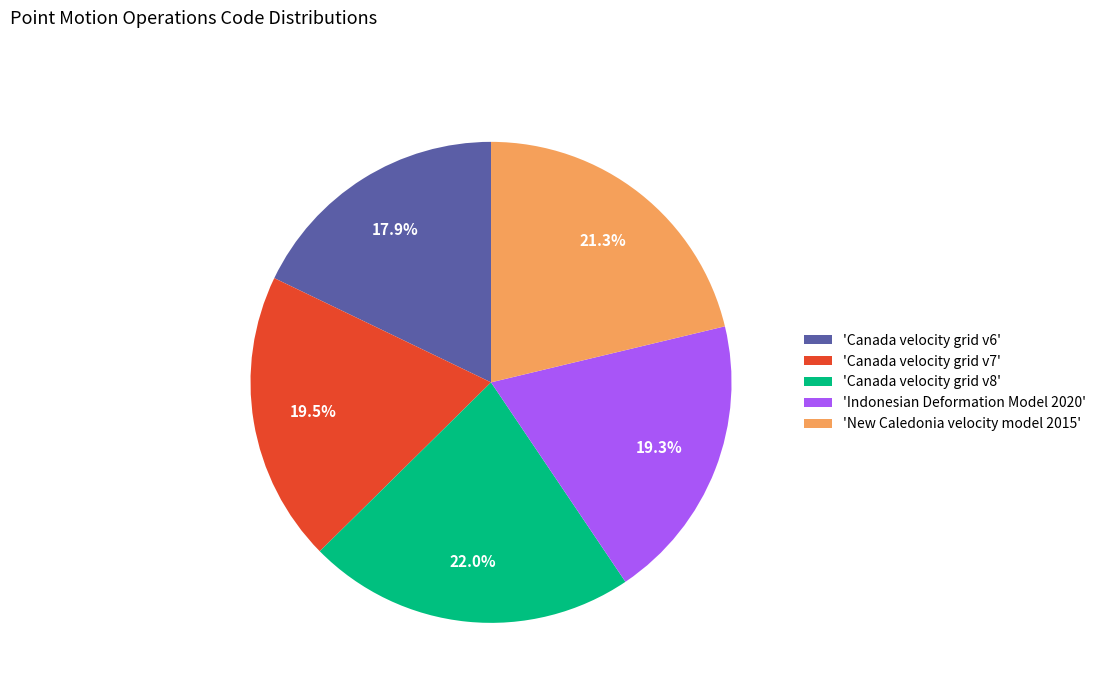

Between 'New Caledonia velocity model 2015' and 'Canada velocity grid v7', which is larger?

'New Caledonia velocity model 2015'